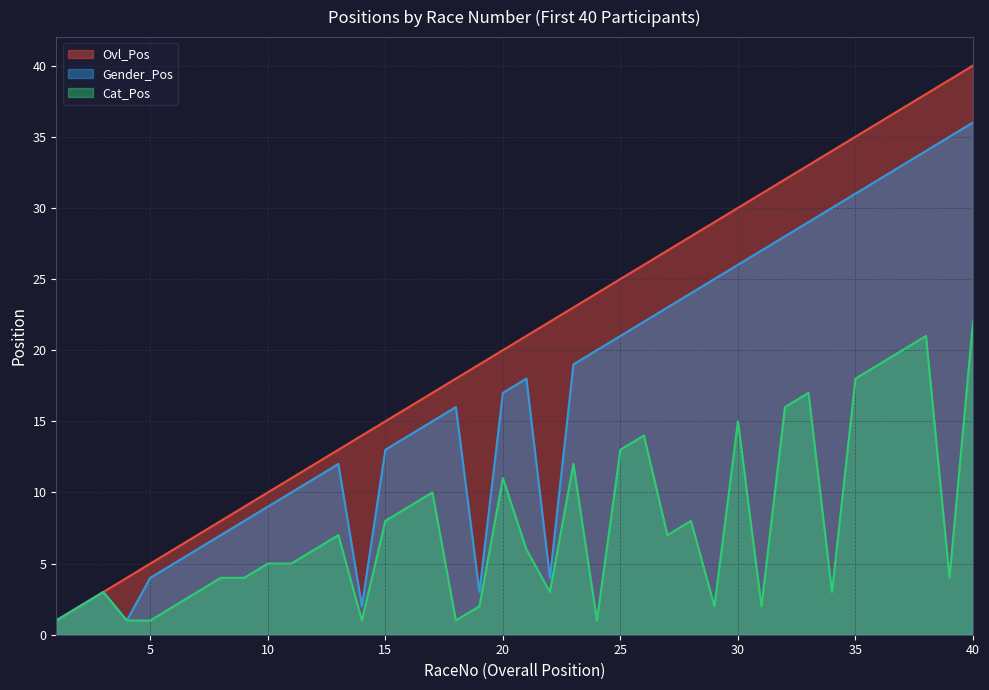

True or false: Cat_Pos and Gender_Pos cross at least once.

False